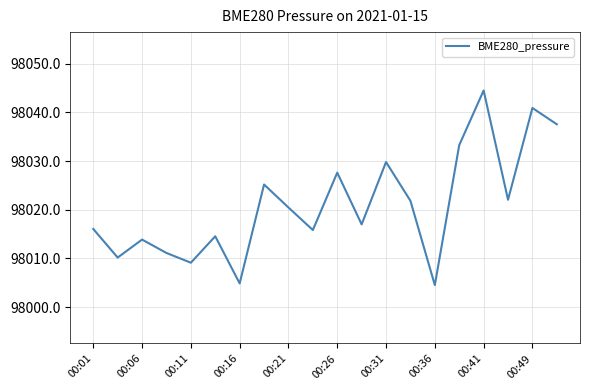

What is the difference between the maximum and minimum values?

40.0